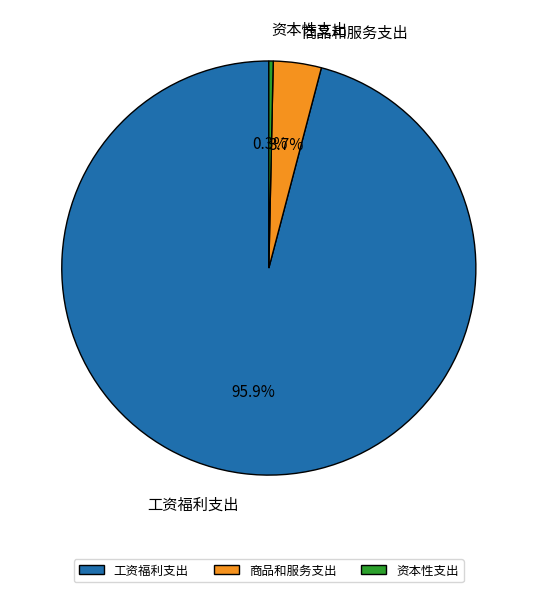

Which slice is the smallest?

资本性支出